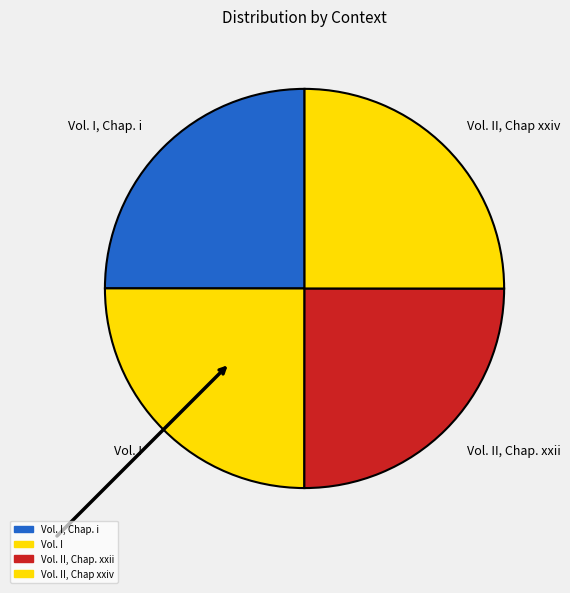

Approximately how many times larger is the value at Vol. I, Chap. i compared to Vol. II, Chap xxiv?

1.0